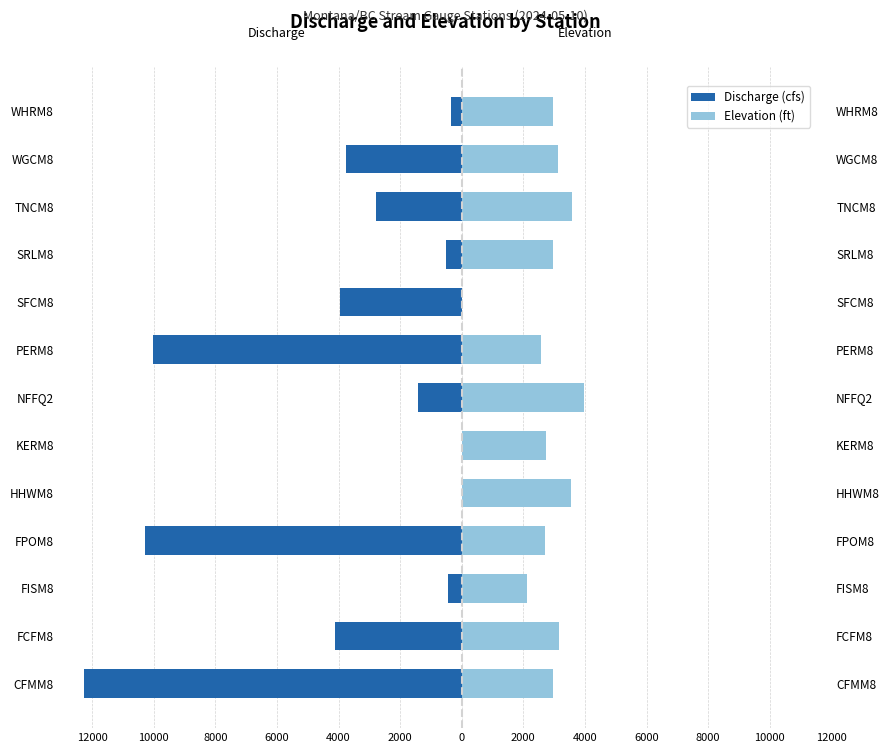

True or false: Elevation (ft) has a value of 1528 at SFCM8.

False